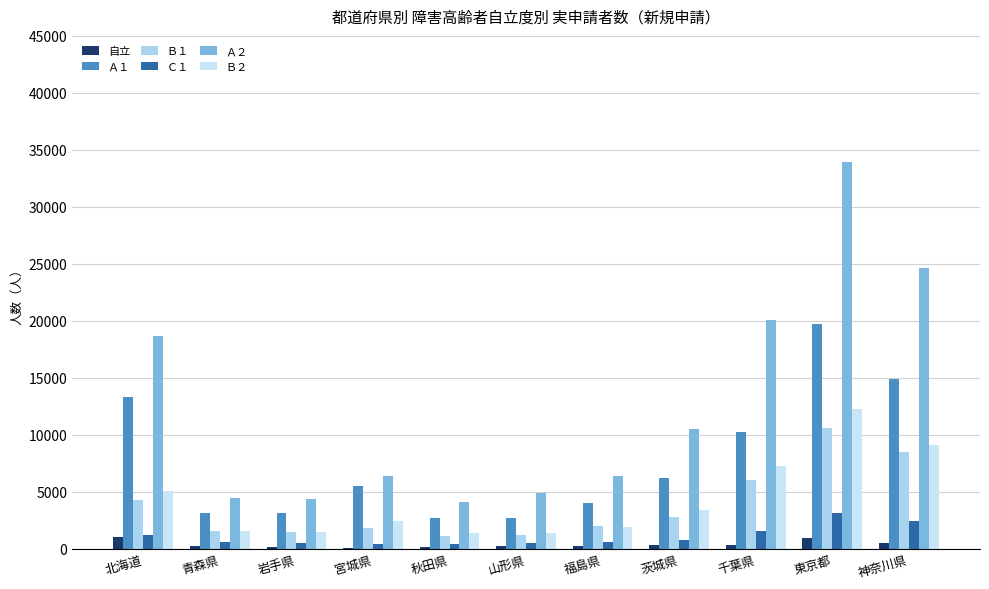

Where does the Ｃ１ series first go above 590?

北海道